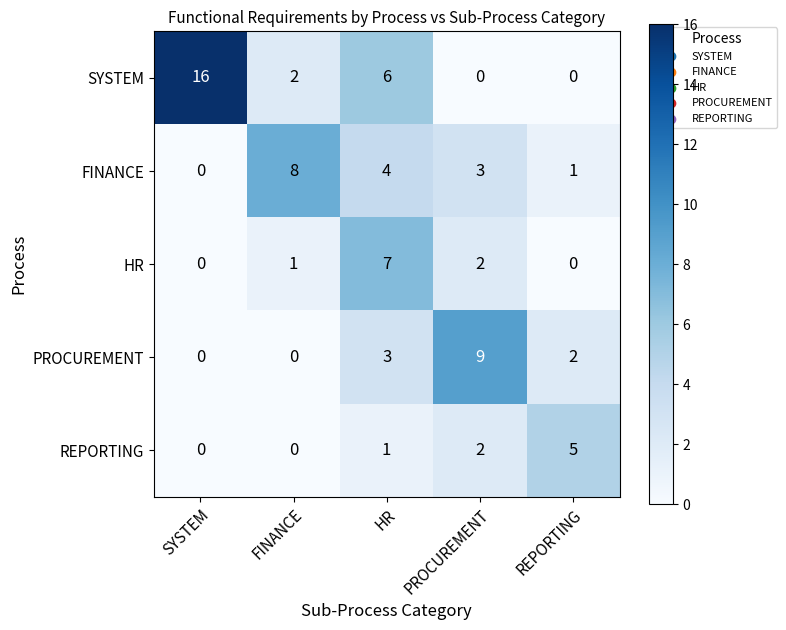

Which series changed the most between FINANCE and REPORTING?

FINANCE